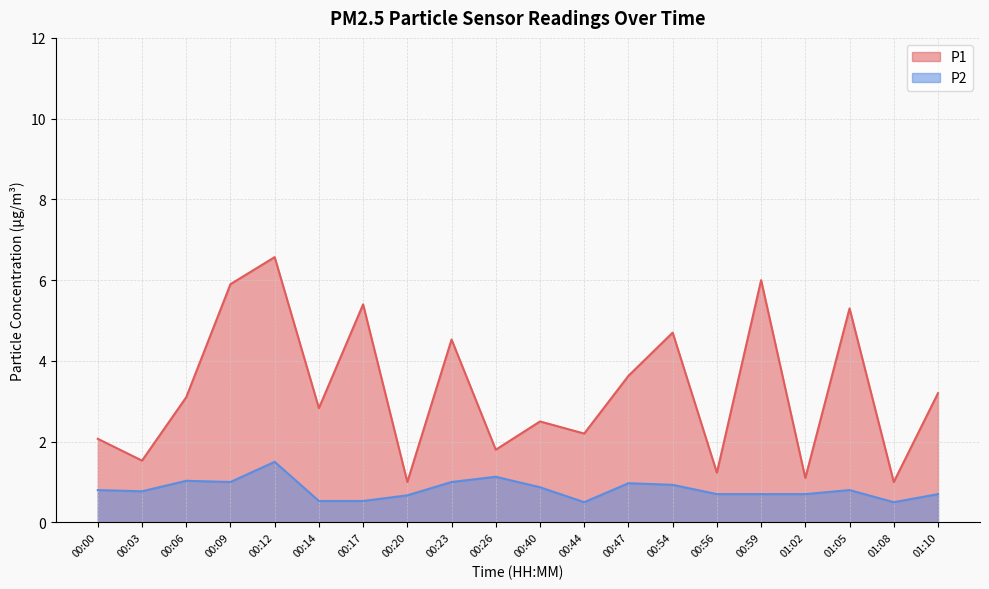

Reading left to right, transcribe all the data shown in this chart.

P1: 00:00=2.1	00:03=1.5	00:06=3.1	00:09=5.9	00:12=6.6	00:14=2.8	00:17=5.4	00:20=1.0	00:23=4.5	00:26=1.8	00:40=2.5	00:44=2.2	00:47=3.6	00:54=4.7	00:56=1.2	00:59=6.0	01:02=1.1	01:05=5.3	01:08=1.0	01:10=3.2
P2: 00:00=0.8	00:03=0.8	00:06=1.0	00:09=1.0	00:12=1.5	00:14=0.5	00:17=0.5	00:20=0.7	00:23=1.0	00:26=1.1	00:40=0.9	00:44=0.5	00:47=1.0	00:54=0.9	00:56=0.7	00:59=0.7	01:02=0.7	01:05=0.8	01:08=0.5	01:10=0.7